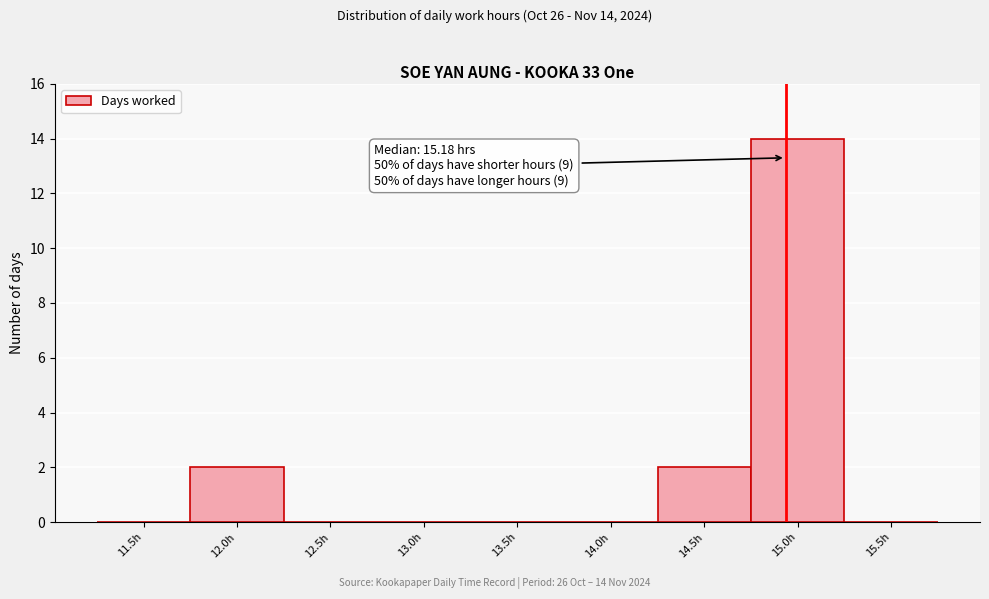

Reading left to right, extract all data points from this chart.

11.5h=0	12.0h=2	12.5h=0	13.0h=0	13.5h=0	14.0h=0	14.5h=2	15.0h=14	15.5h=0